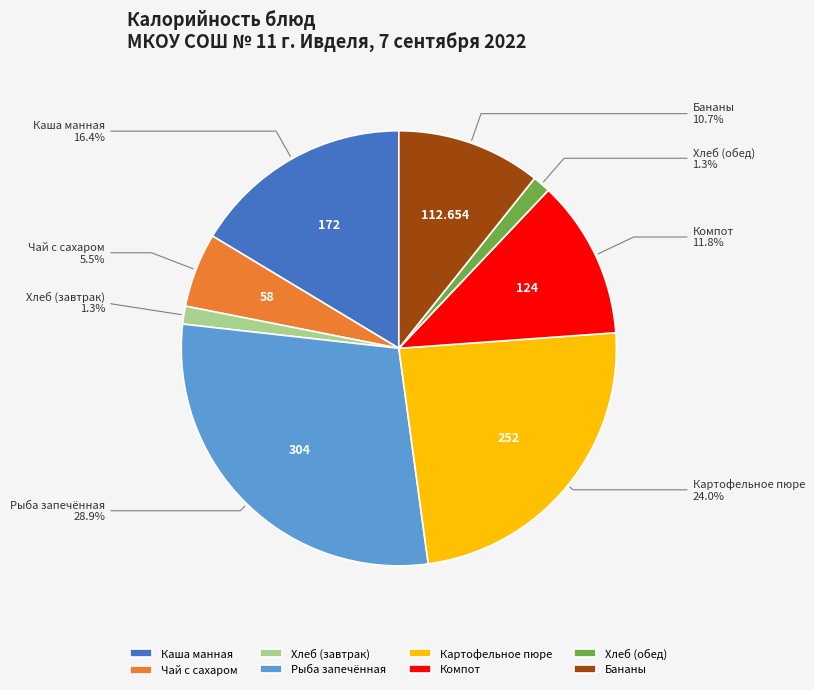

To the nearest percent, what is the difference between the Рыба запечённая and Компот slice percentages?

17%